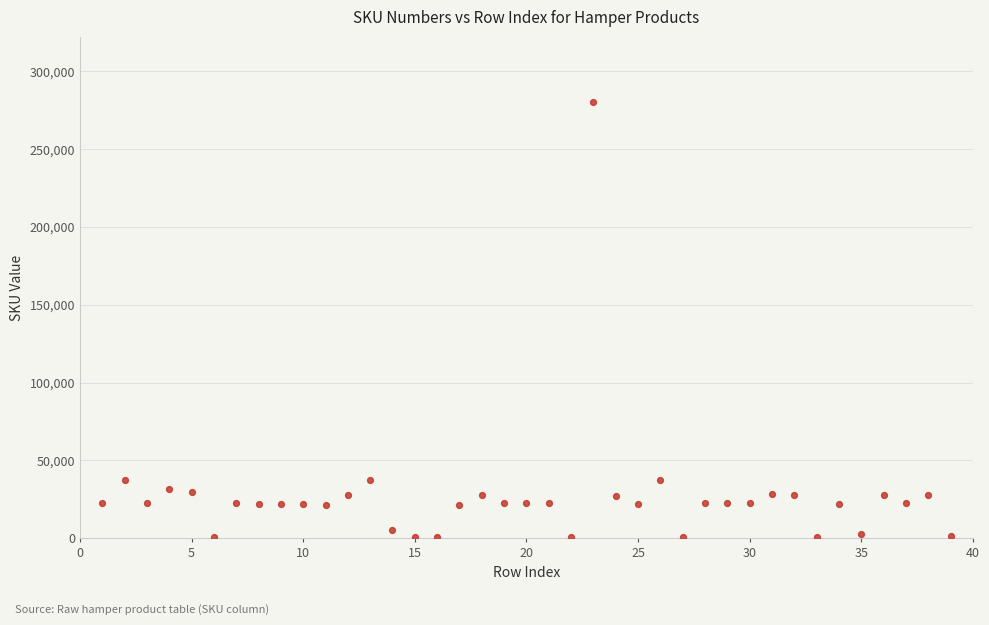

What is the range of Y values (max minus min)?

279607